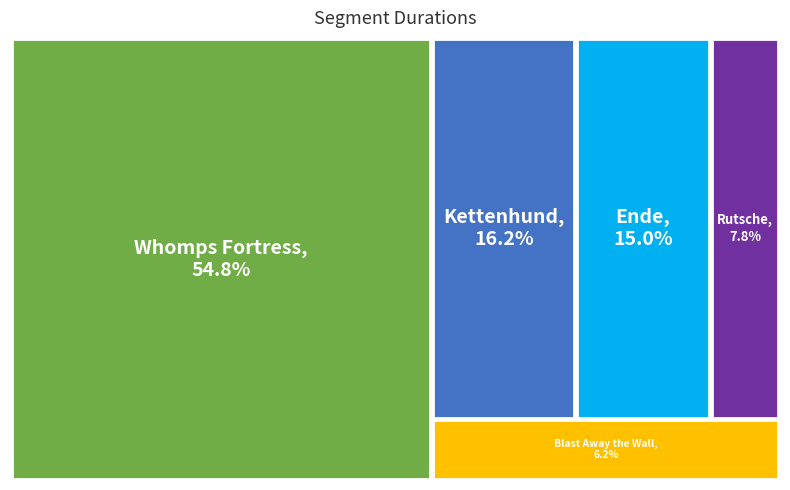

What percentage is the Blast Away the Wall slice, to the nearest percent?

6%